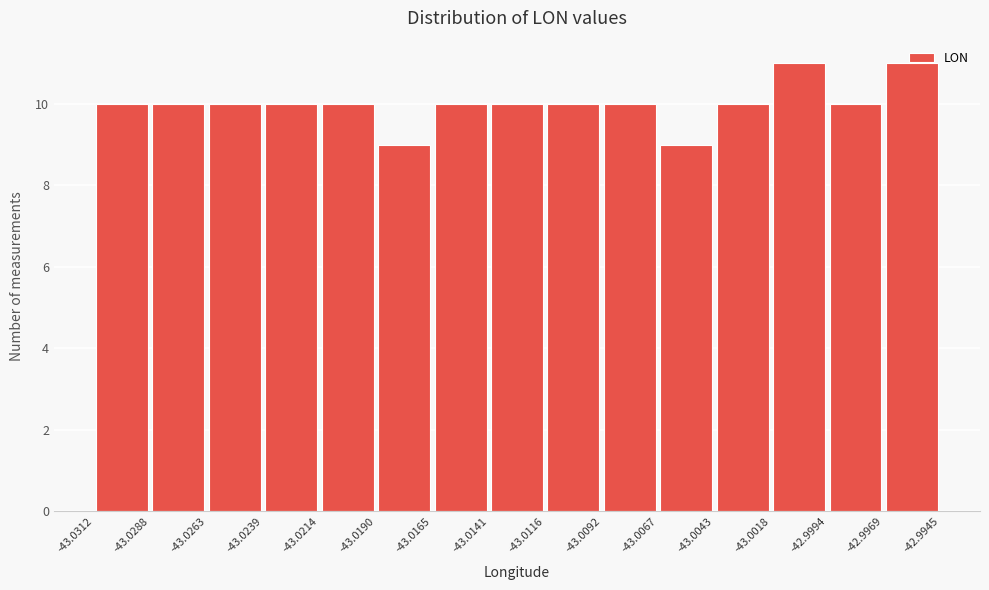

How tall is the bar that spans -43.0312 to -43.0288 on the x-axis? The values are not printed on the chart, so give them approximately, as read against the axis.

10